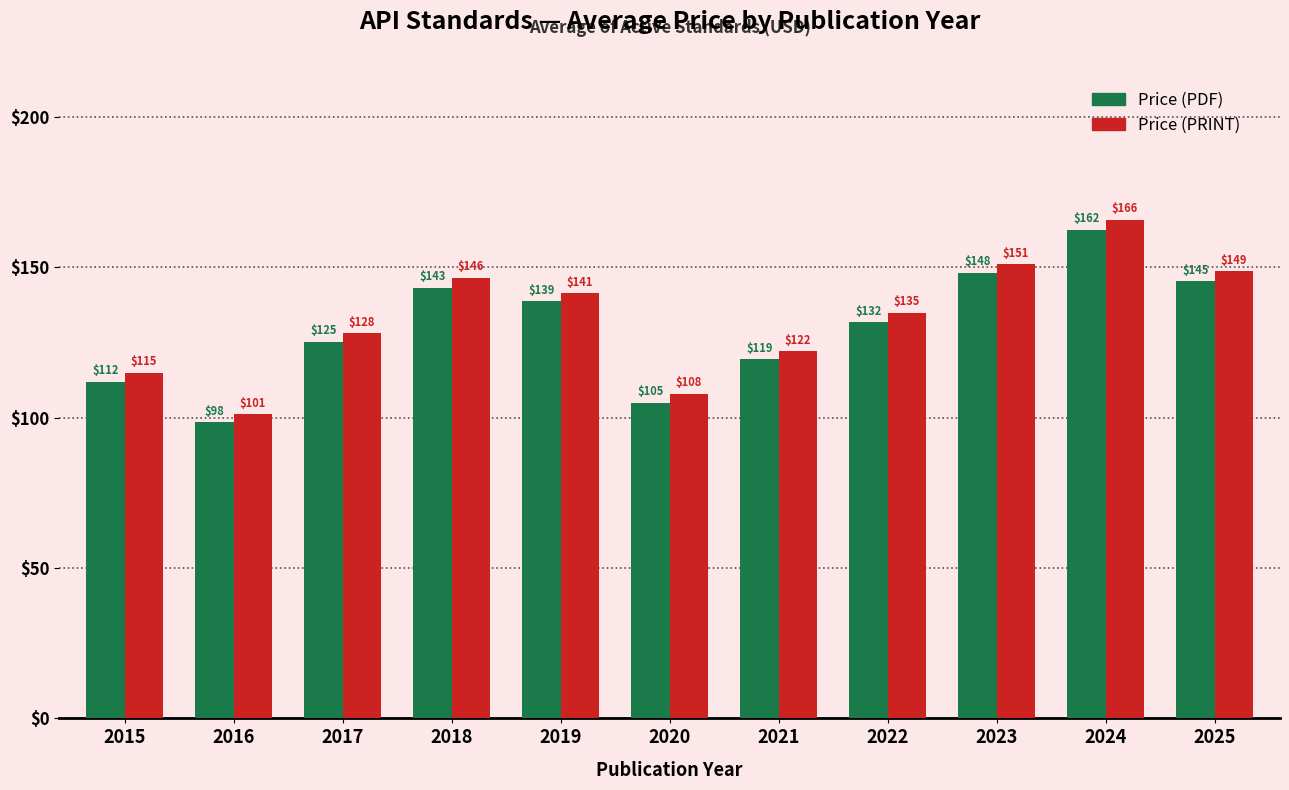

Which series changed the most between 2021 and 2025?

Price (PRINT)